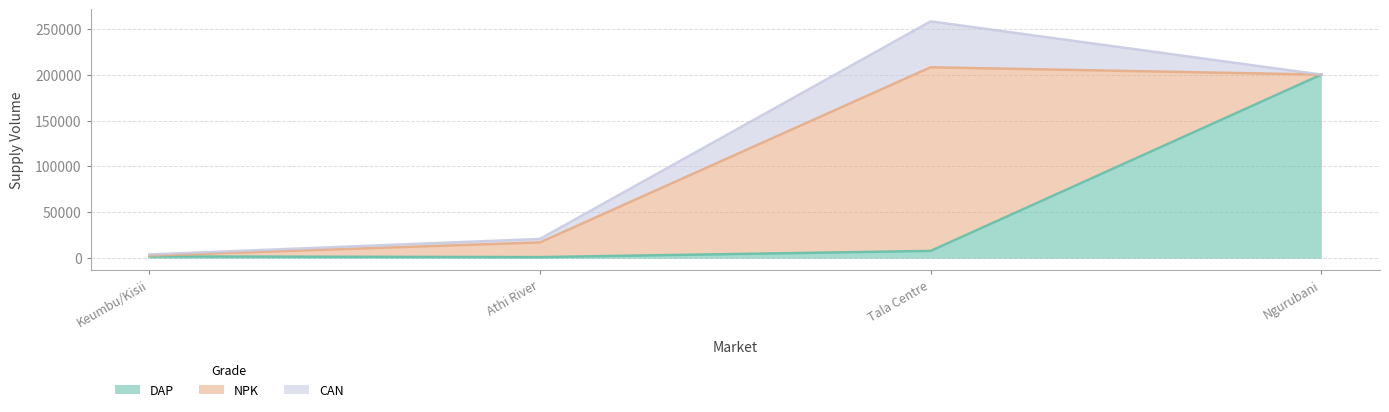

Which has a higher value, Athi River or Tala Centre?

Tala Centre